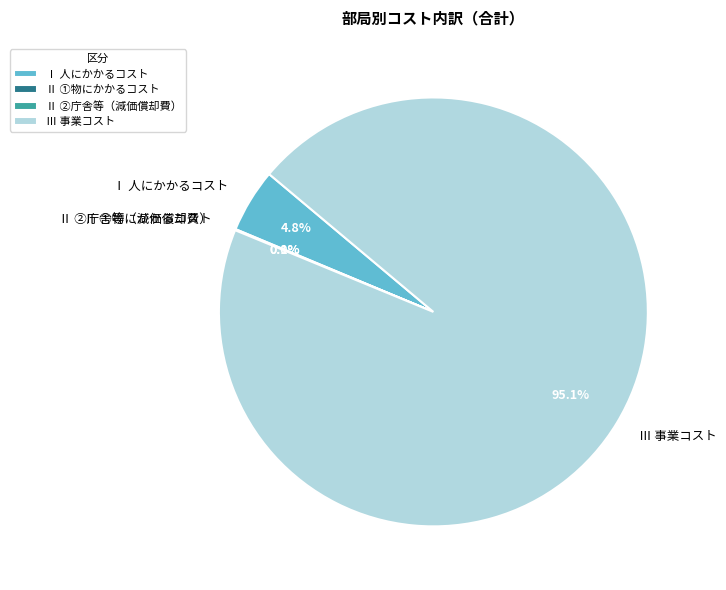

Does any single category account for the majority?

Yes